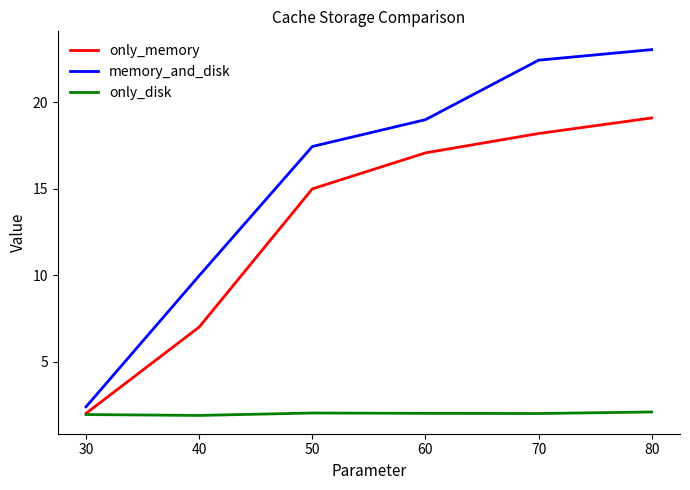

How many lines are shown in the chart?

3